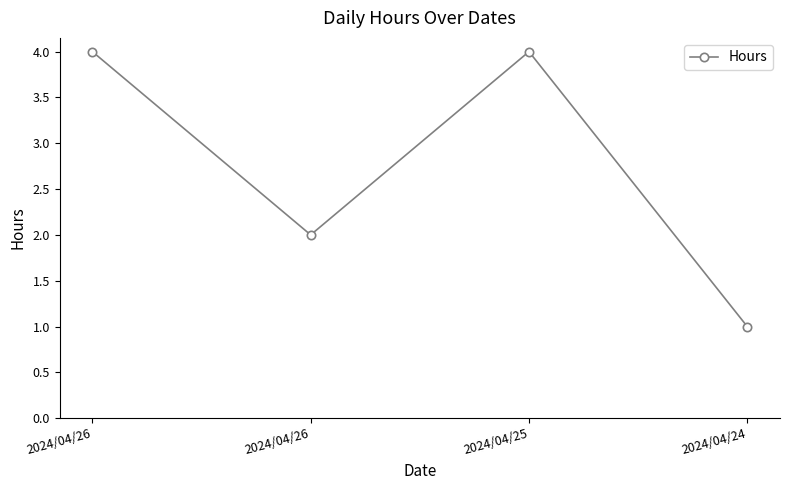

List the labels in order of value, largest first.

2024/04/26, 2024/04/25, 2024/04/26, 2024/04/24